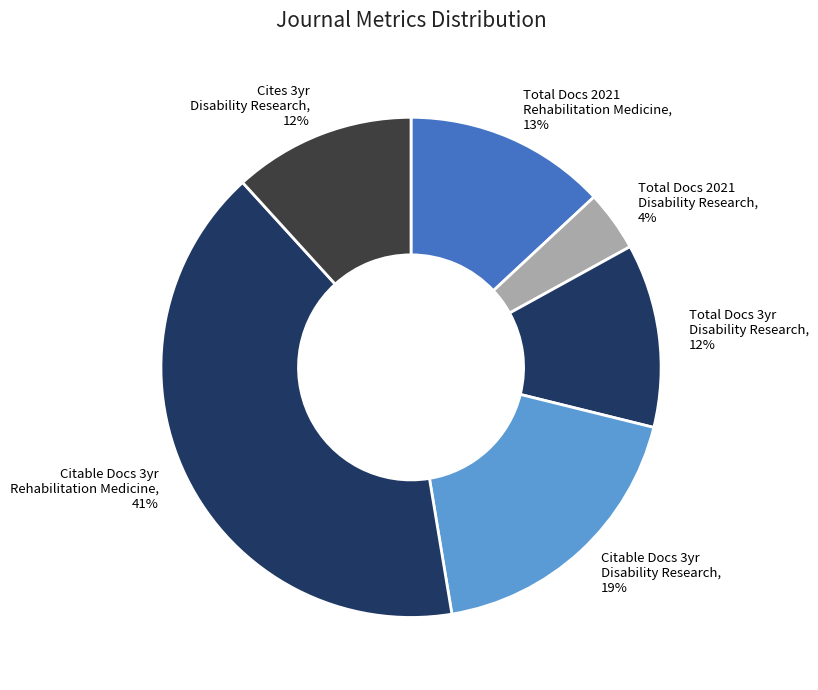

The Citable Docs 3yr Rehabilitation Medicine slice represents 41% of the pie. True or false?

True